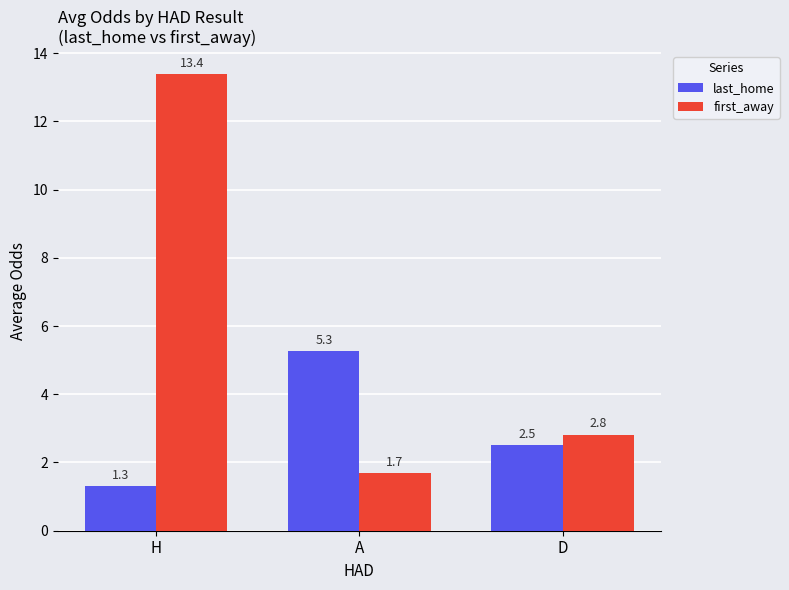

How many data points in first_away are above 2?

2